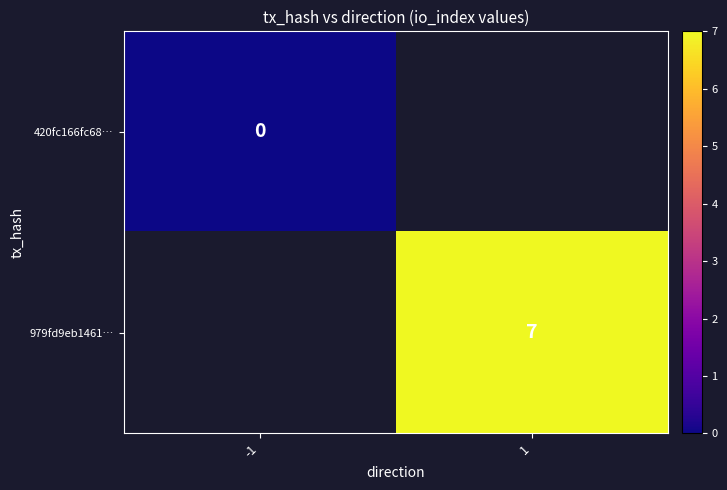

The 979fd9eb1461… series shows 7 at 1. True or false?

True